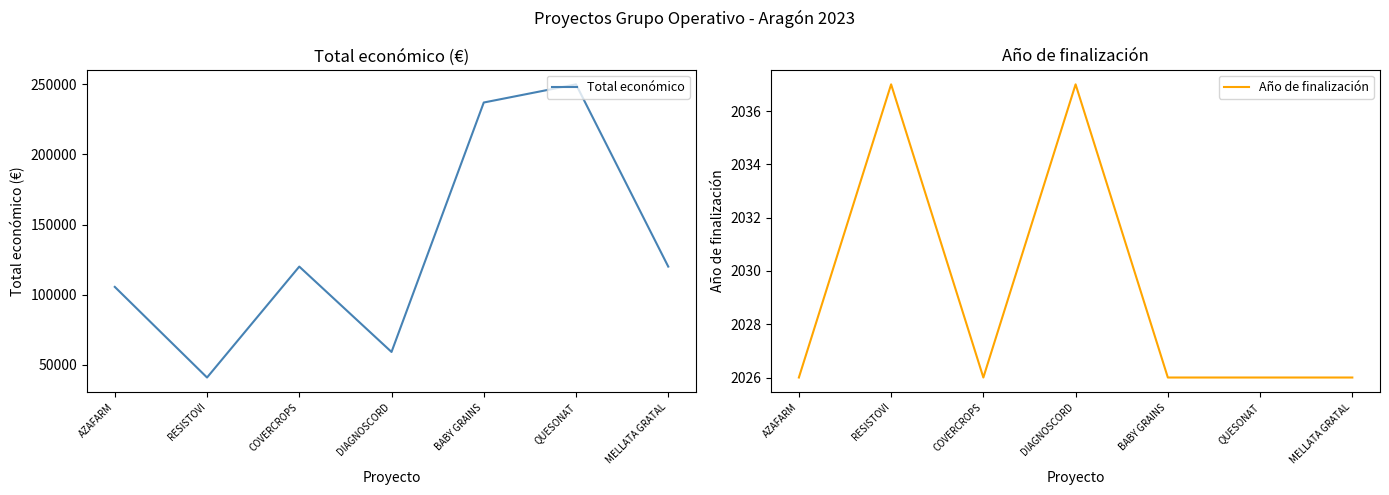

What is the label of the 2nd point from the right?

QUESONAT